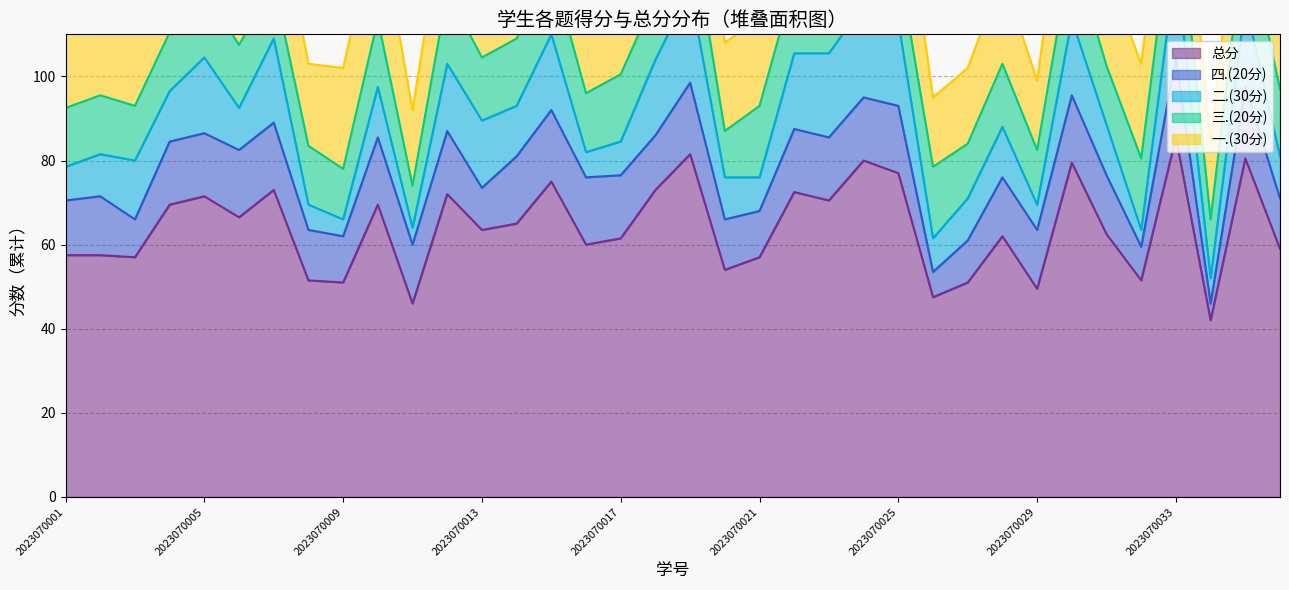

At which label does 总分 reach its minimum?

2023070034